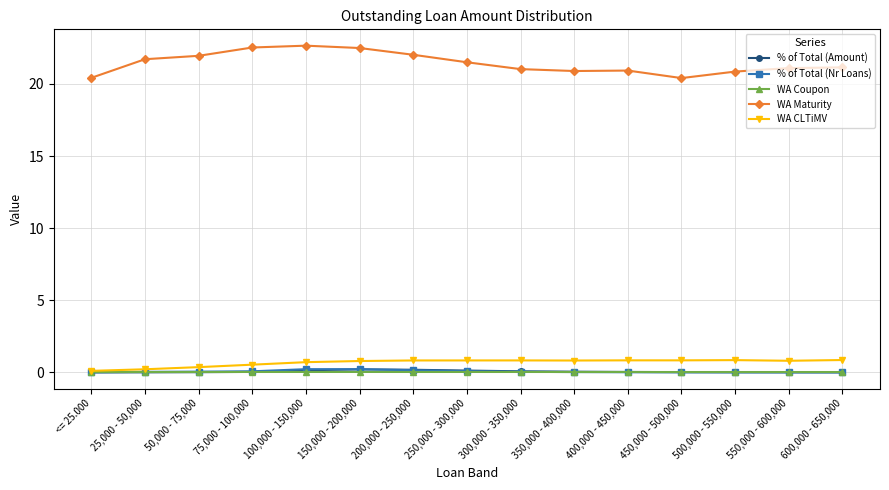

The WA Maturity series shows 21.5 at 250,000 - 300,000. True or false?

True